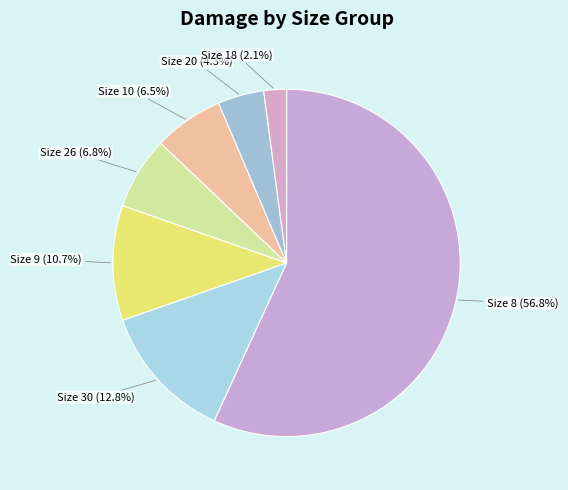

What percentage is NOT represented by Size 10 (6.5%)?

93.5%